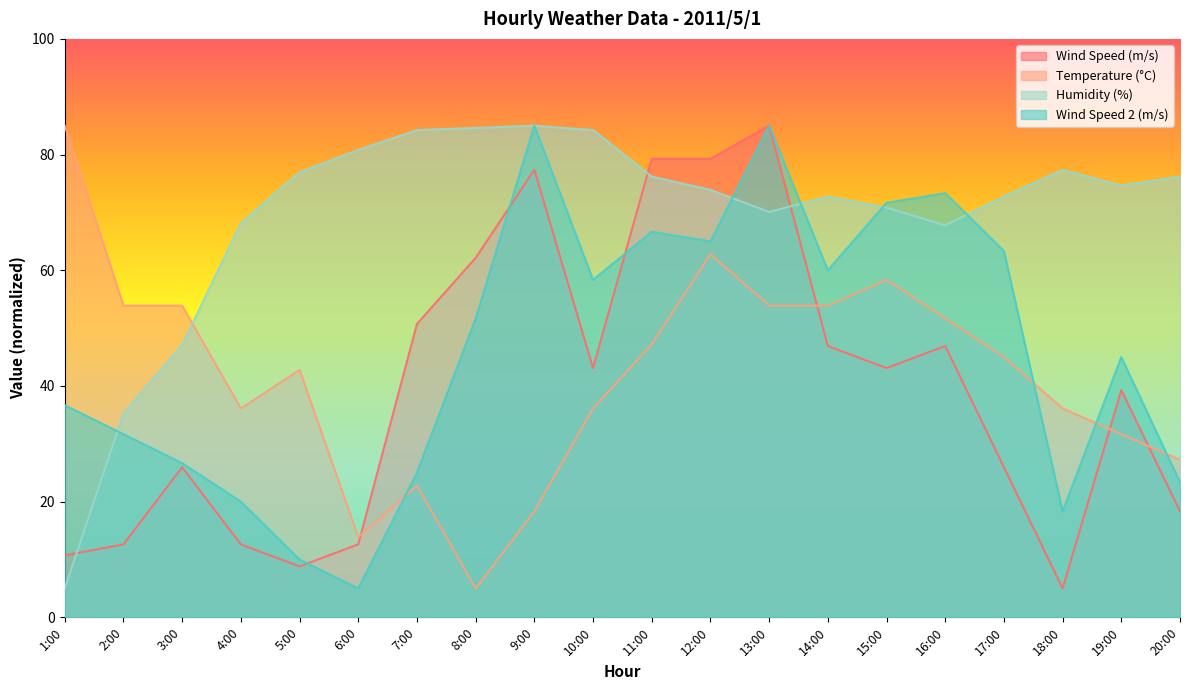

How many interior local peaks does the Wind Speed (m/s) series have?

5